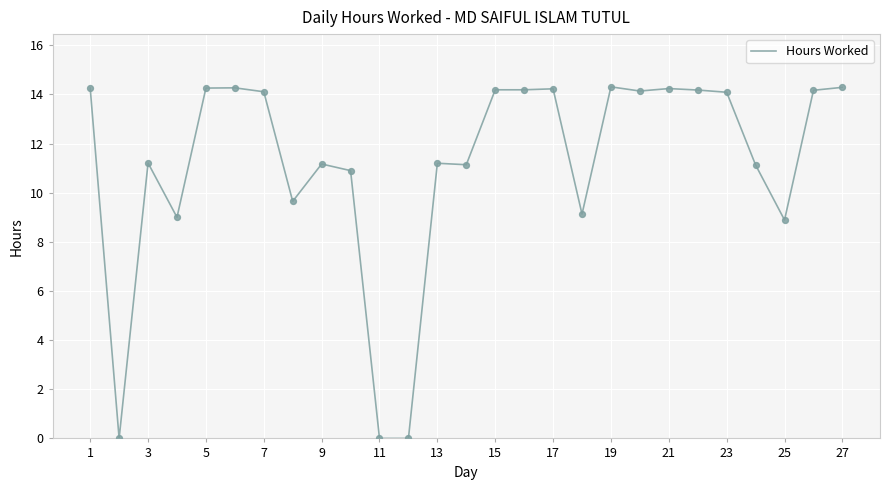

What is the difference between the maximum and minimum values?

14.3